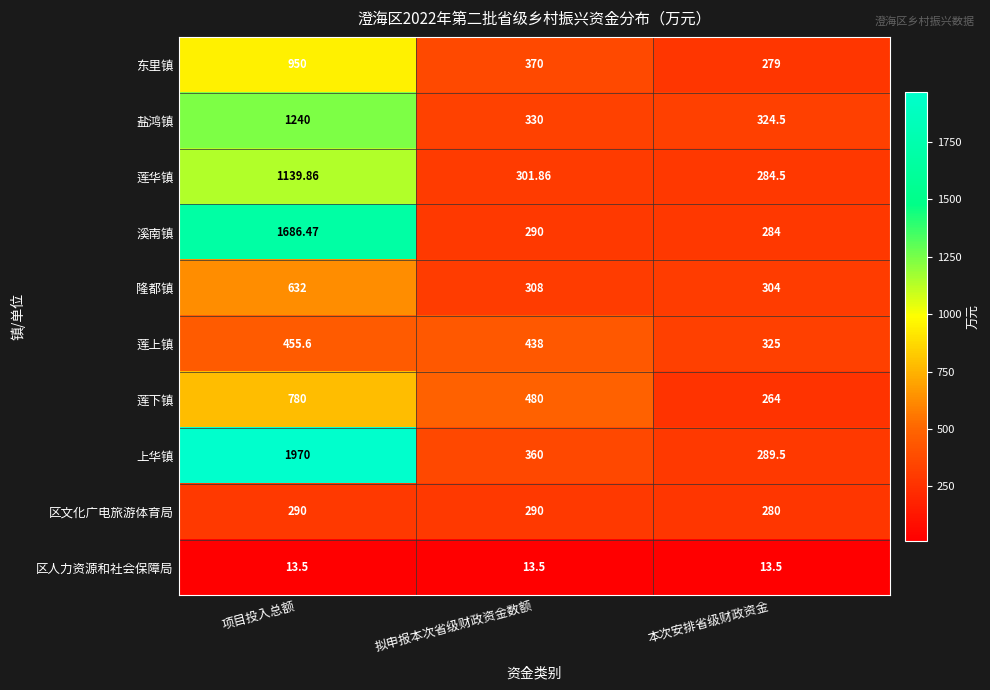

At how many categories does at least one series exceed 1331?

1